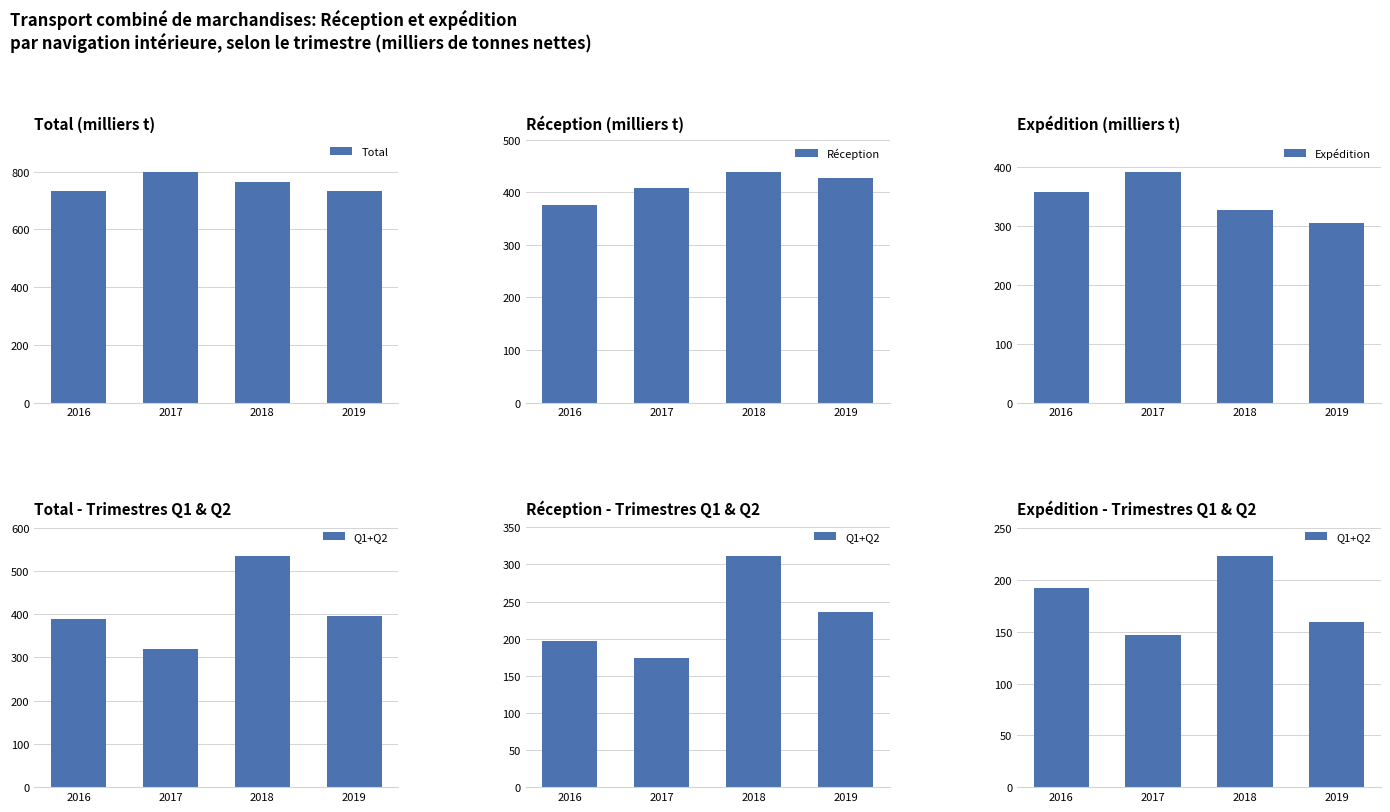

At which label does Expédition reach its minimum?

2019